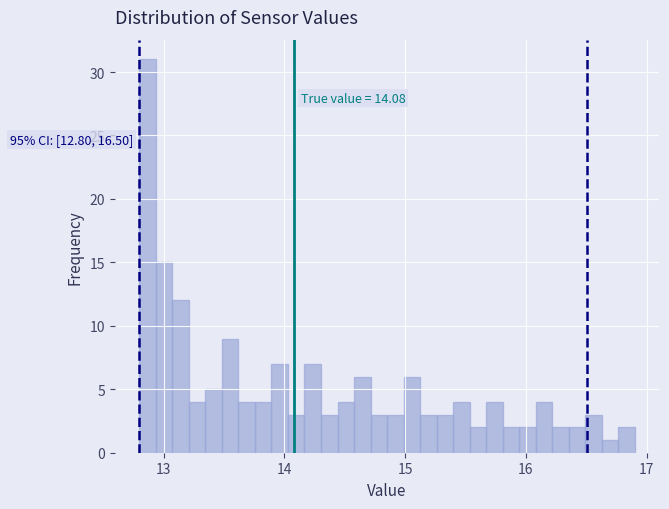

Around what value on the x-axis is the tallest bar? Give the approximate position of its centre, as read against the axis.

12.9